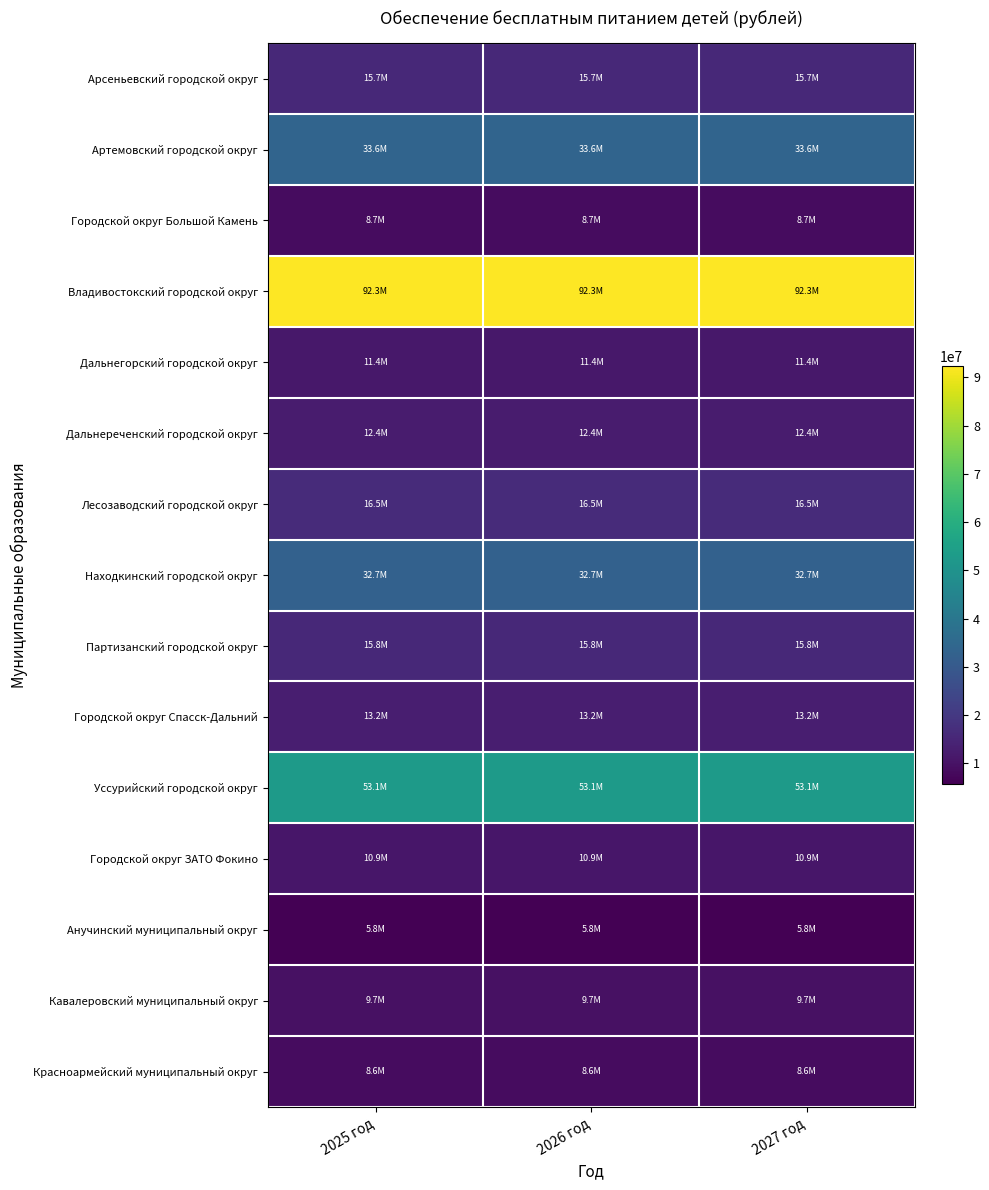

At which category does the chart reach its minimum across all series?

2025 год